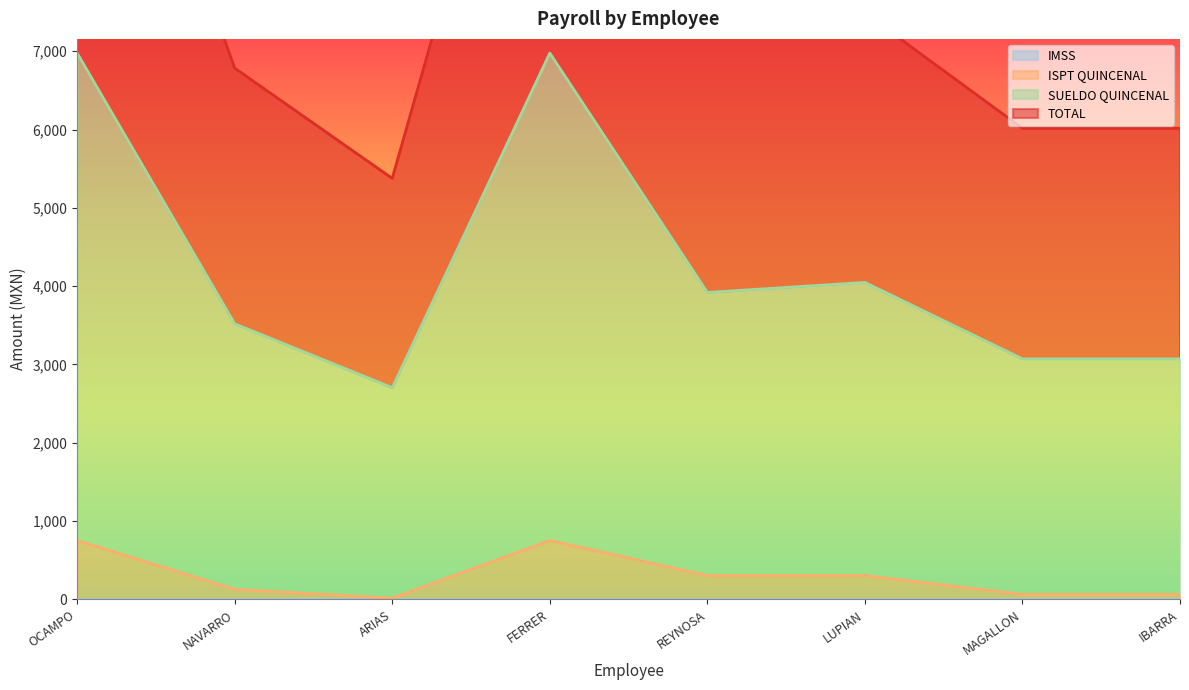

What is the highest value of the ISPT QUINCENAL series?

752